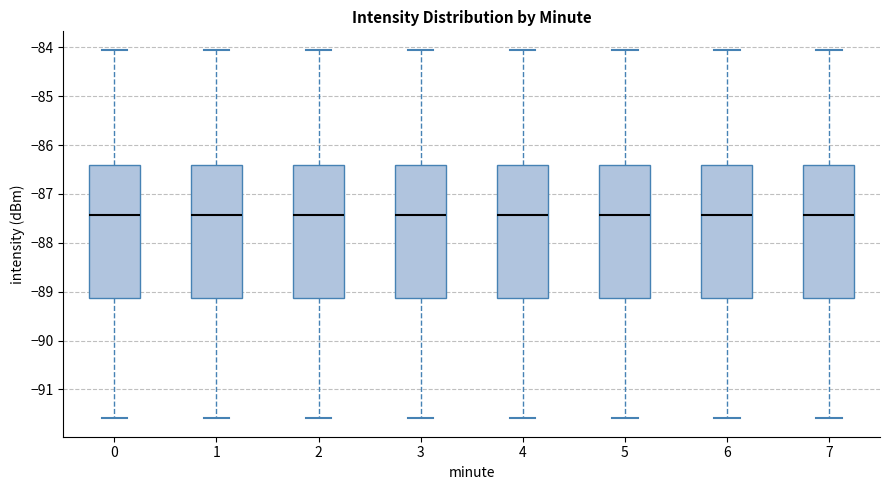

Where is the lower edge of the box at x = 6 on the y-axis? The values are not printed on the chart, so give them approximately, as read against the axis.

-89.1